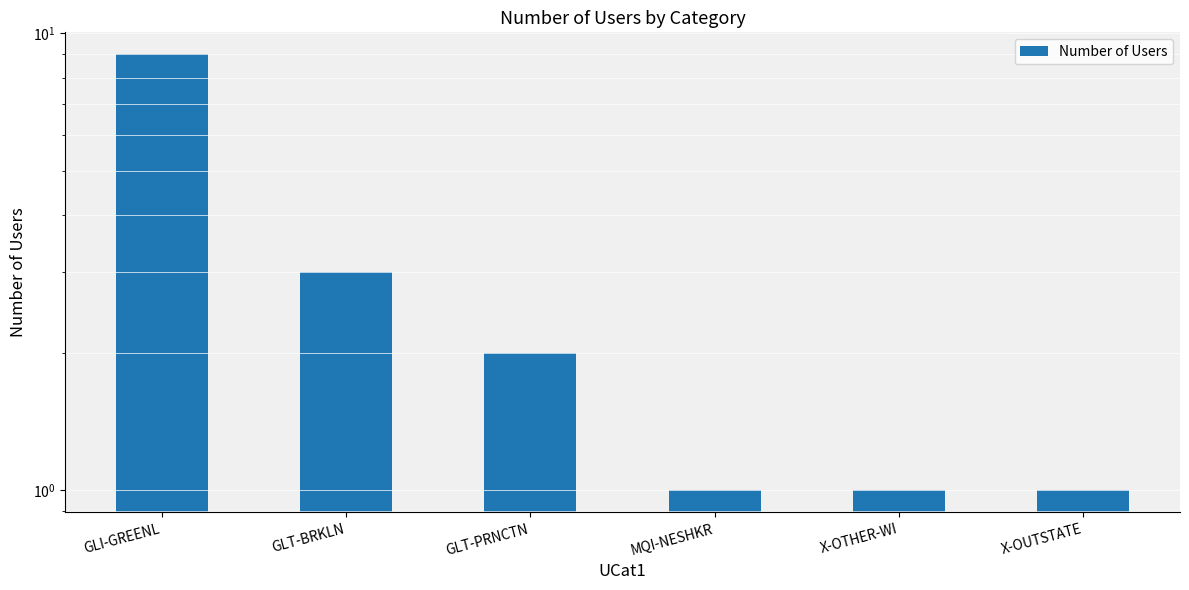

Reading left to right, list all the values displayed in this chart.

9	3	2	1	1	1